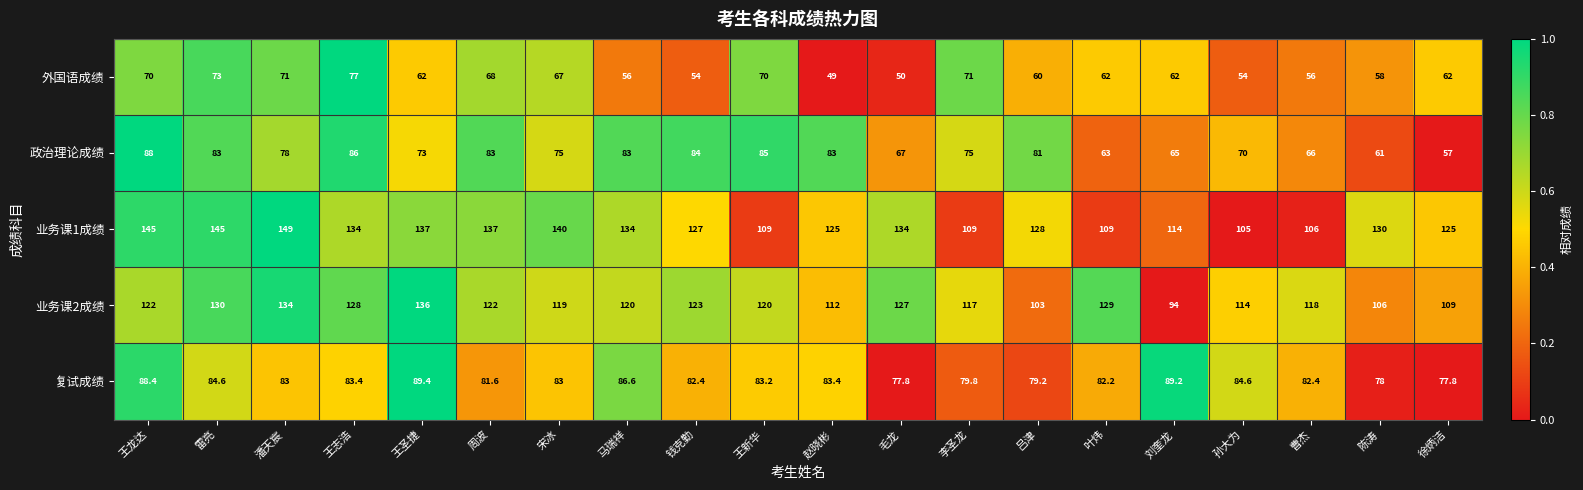

Which series has the widest spread of values?

业务课1成绩